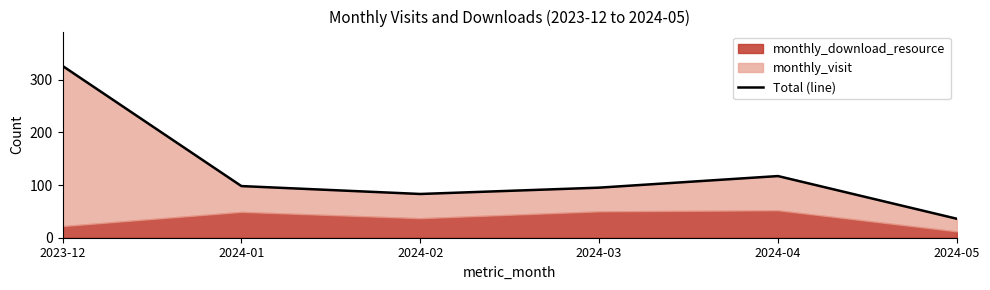

What is the change in value from 2024-03 to 2024-04?

+22